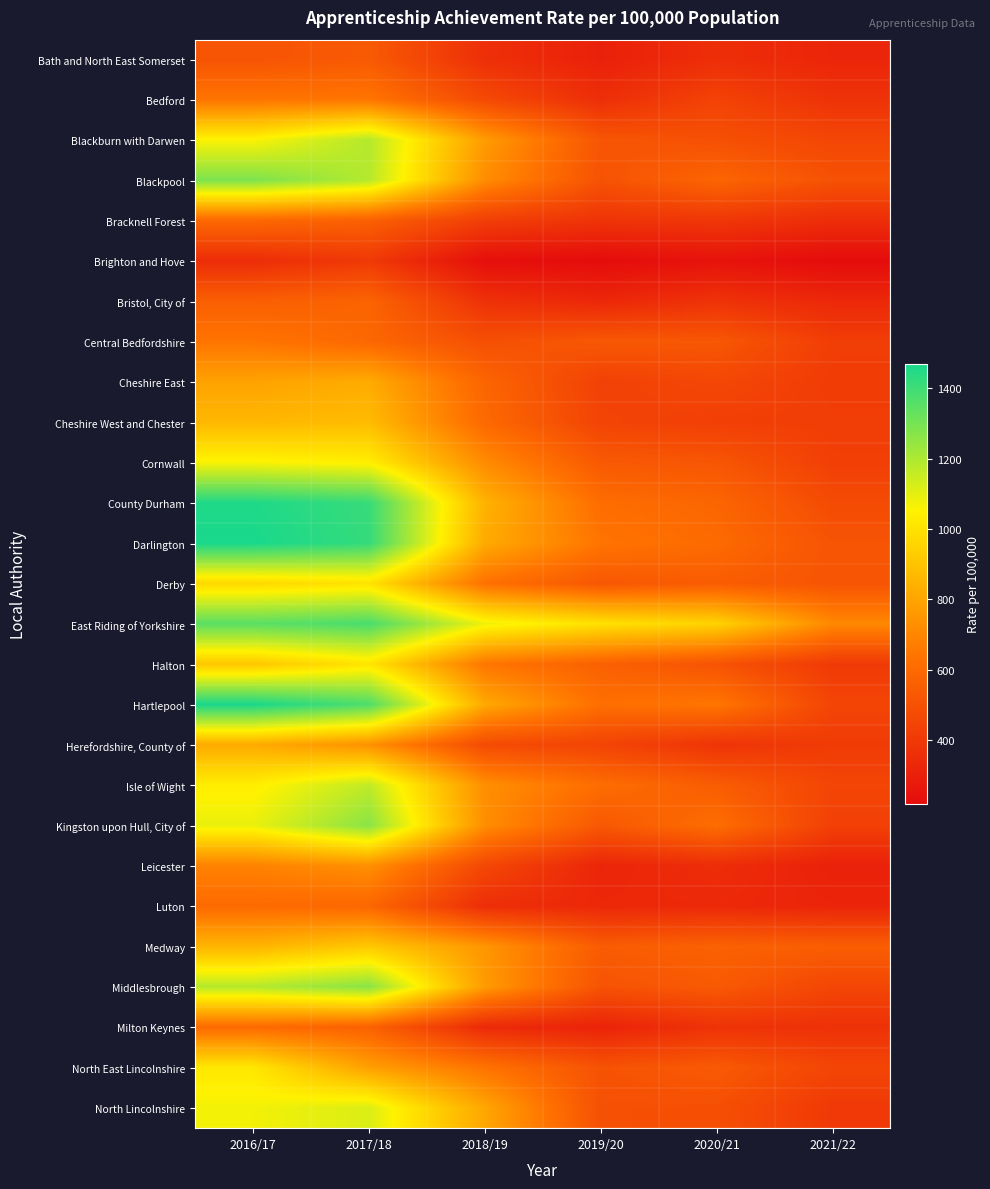

Between 2019/20 and 2017/18, which is larger?

2017/18